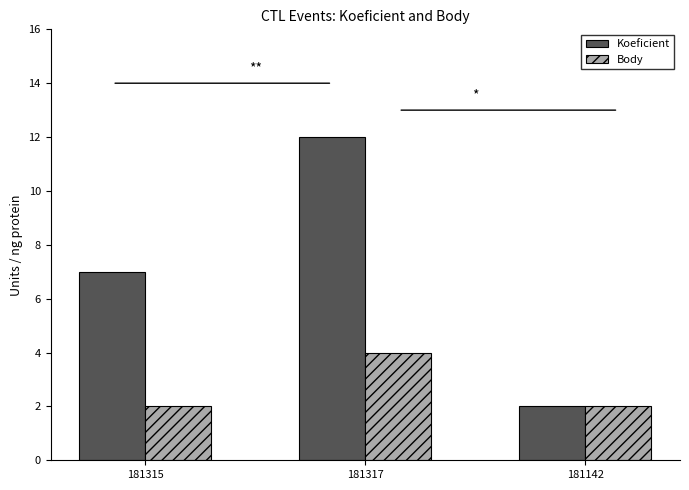

List the series in order of their overall mean, highest first.

Koeficient, Body